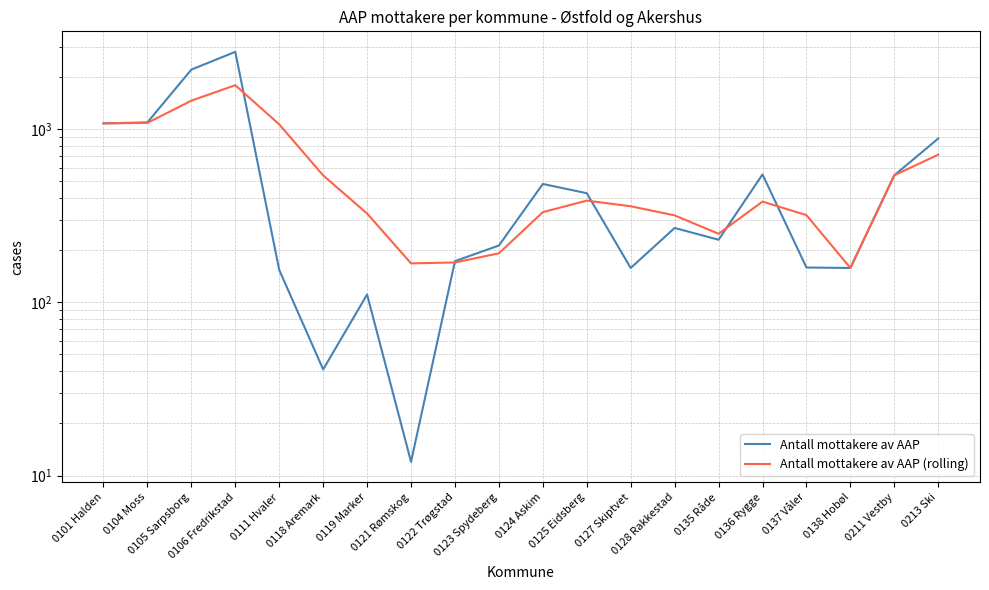

True or false: Antall mottakere av AAP has more than 1 points higher than both neighbors.

True